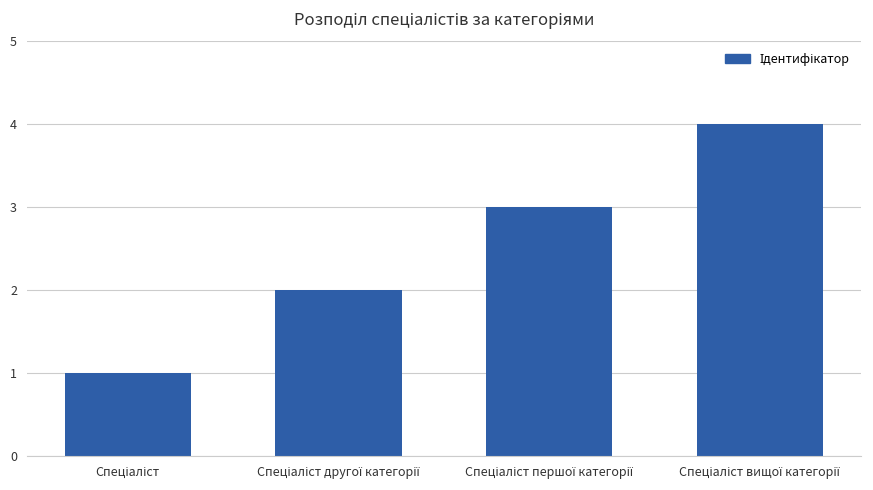

What is the difference between the second highest and second lowest values?

1